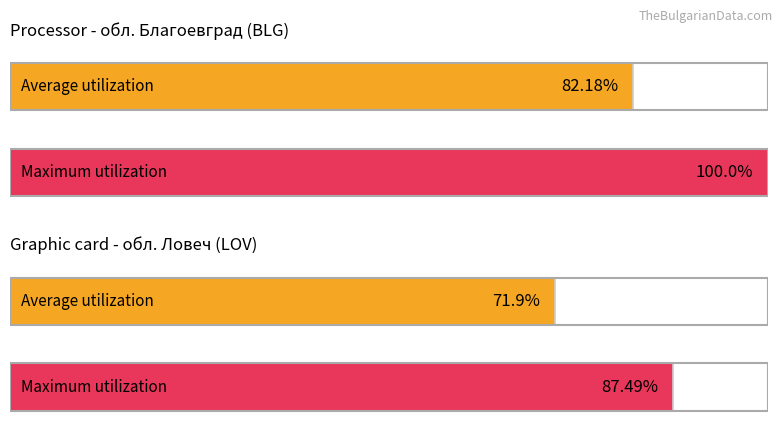

Reading left to right, transcribe all the data shown in this chart.

Average utilization: 82.2	71.9
Maximum utilization: 100.0	87.5